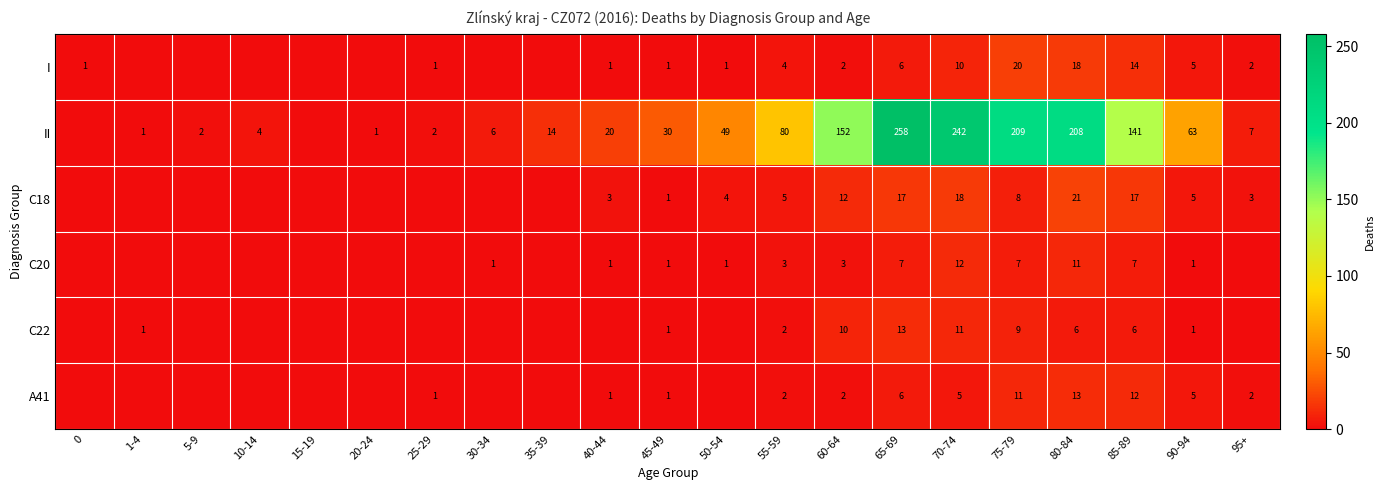

Is it true that C20 equals 3 at 75-79?

False